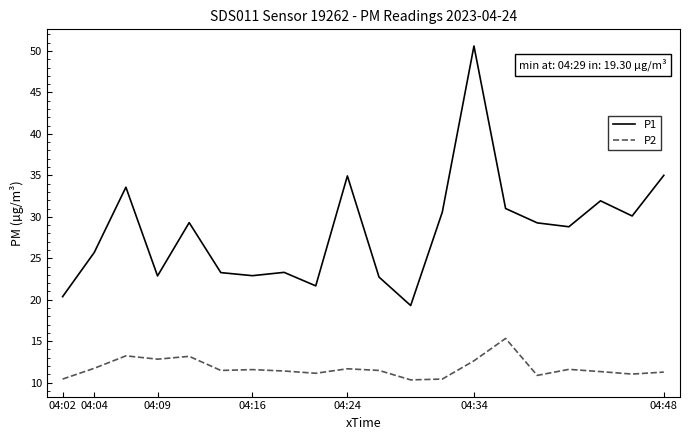

True or false: P1 and P2 intersect in this chart.

False